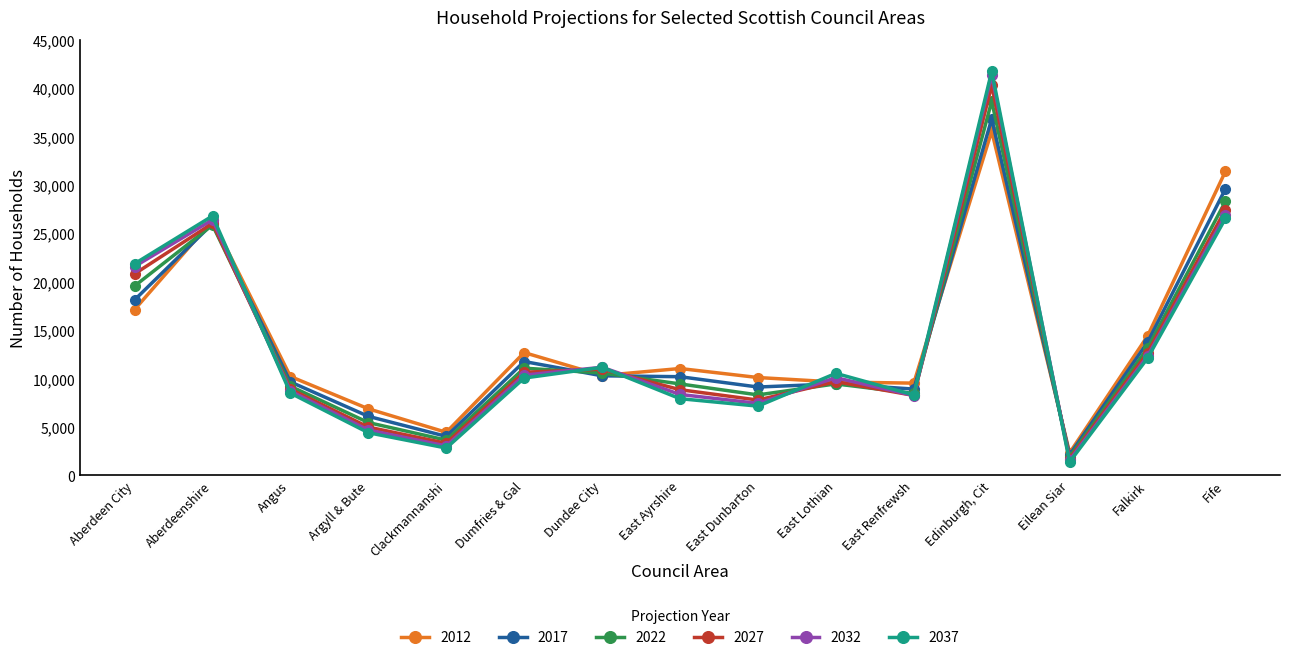

The value of 2027 at Aberdeen City is 32833. True or false?

False